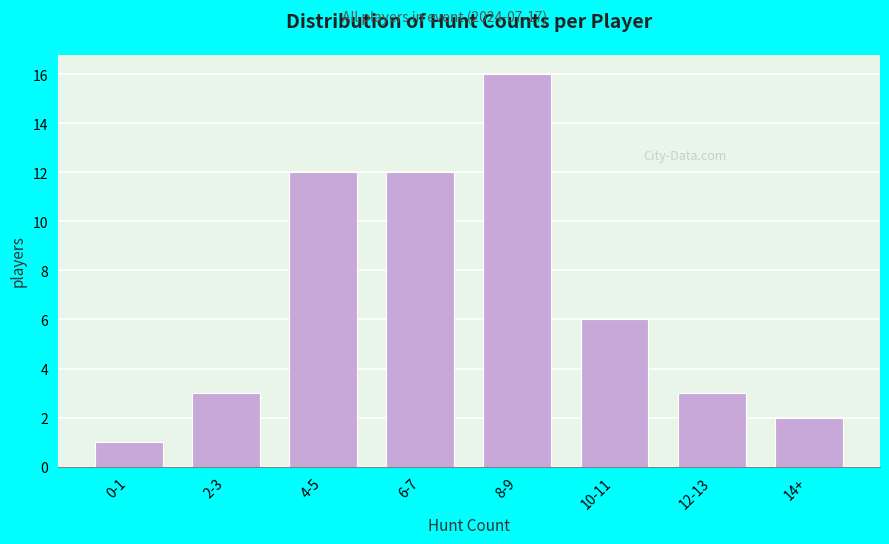

Reading left to right, what are all the values shown in this chart?

0-1=1	2-3=3	4-5=12	6-7=12	8-9=16	10-11=6	12-13=3	14+=2